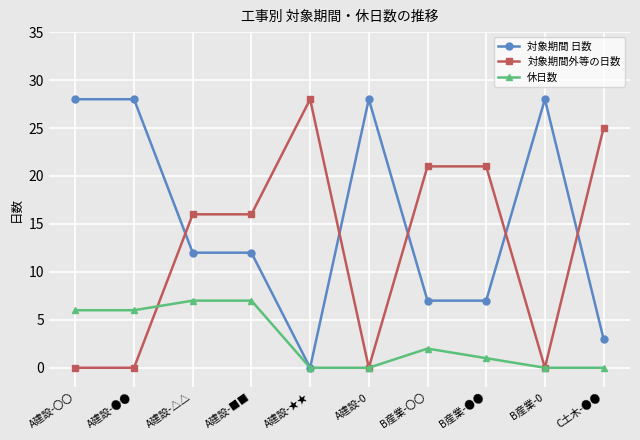

What is the approximate value of 対象期間外等の日数 at B産業-〇〇?

21